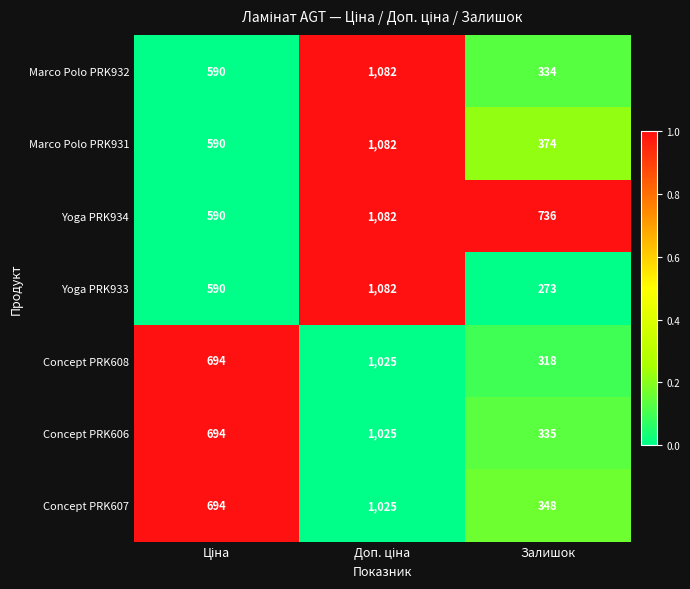

What is the sum of all Marco Polo PRK931 values?

2046